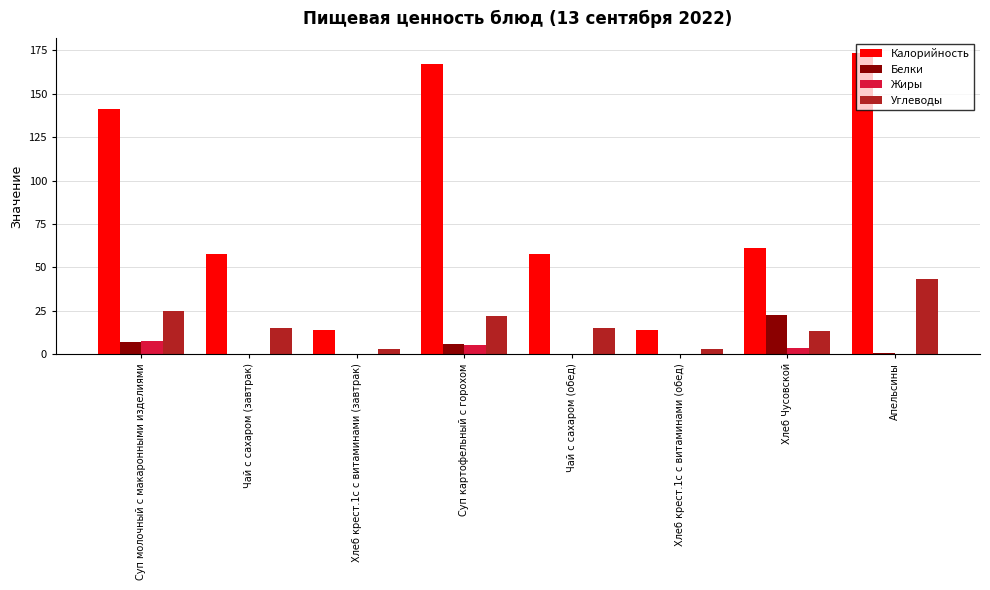

Which series has the largest total across all categories?

Калорийность